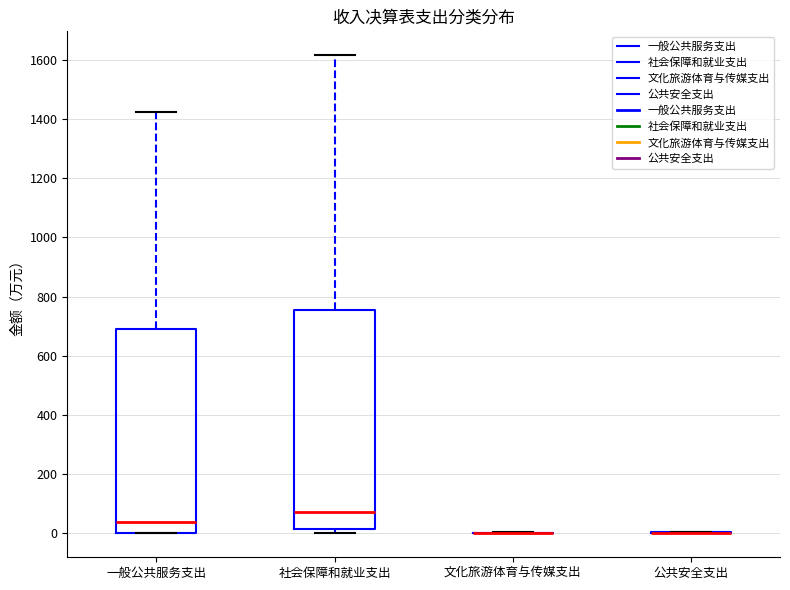

Reading left to right, transcribe this box plot: for each box, give where its median line is, the range the box spans, and where its two whiskers end, as read against the y-axis. The values are not printed on the chart, so give them approximately, as read against the axis.

一般公共服务支出: median 40, box 0 to 680, whiskers 0 to 1420
社会保障和就业支出: median 80, box 20 to 760, whiskers 0 to 1620
文化旅游体育与传媒支出: box collapsed to a line at 0, whiskers 0 to 0
公共安全支出: box collapsed to a line at 0, whiskers 0 to 0